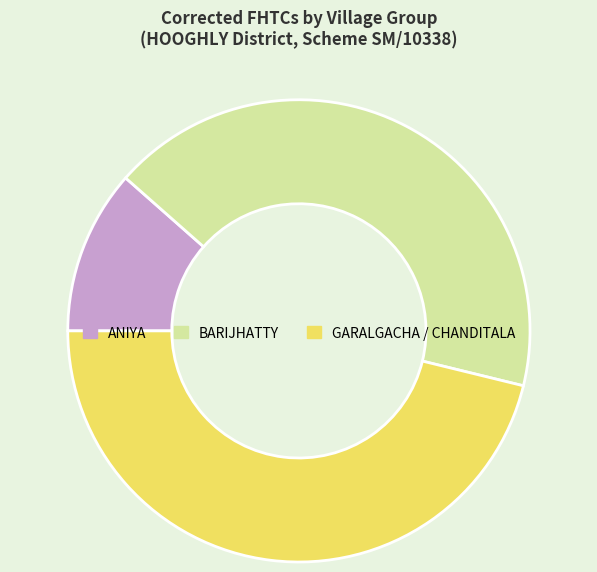

Does any single category account for the majority?

No